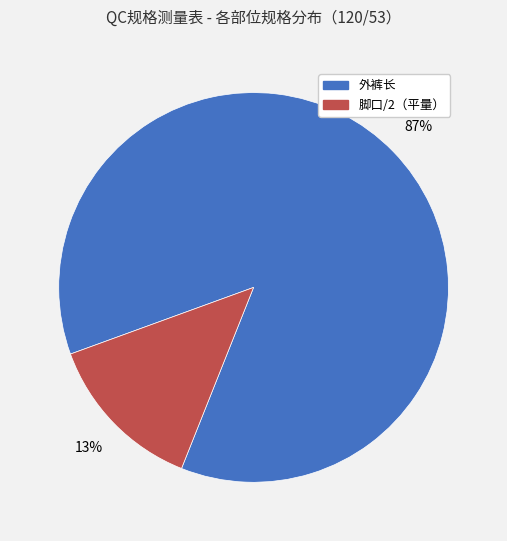

Does any single category account for the majority?

Yes